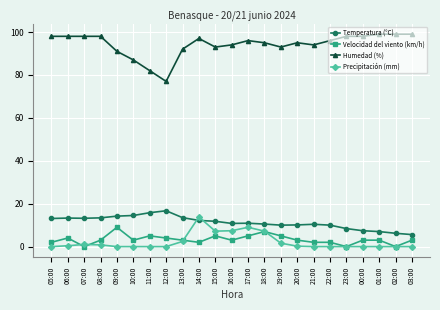

Count the number of data series in this chart.

4